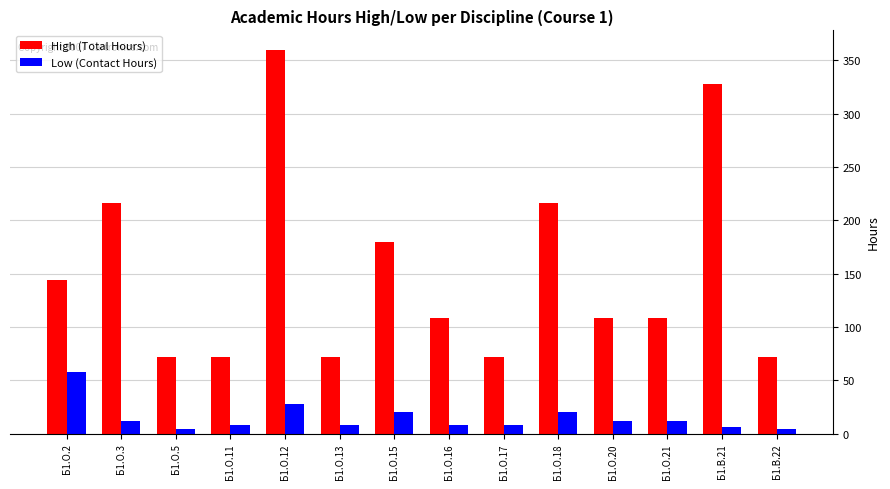

The value of High (Total Hours) at Б1.В.22 is 72. True or false?

True